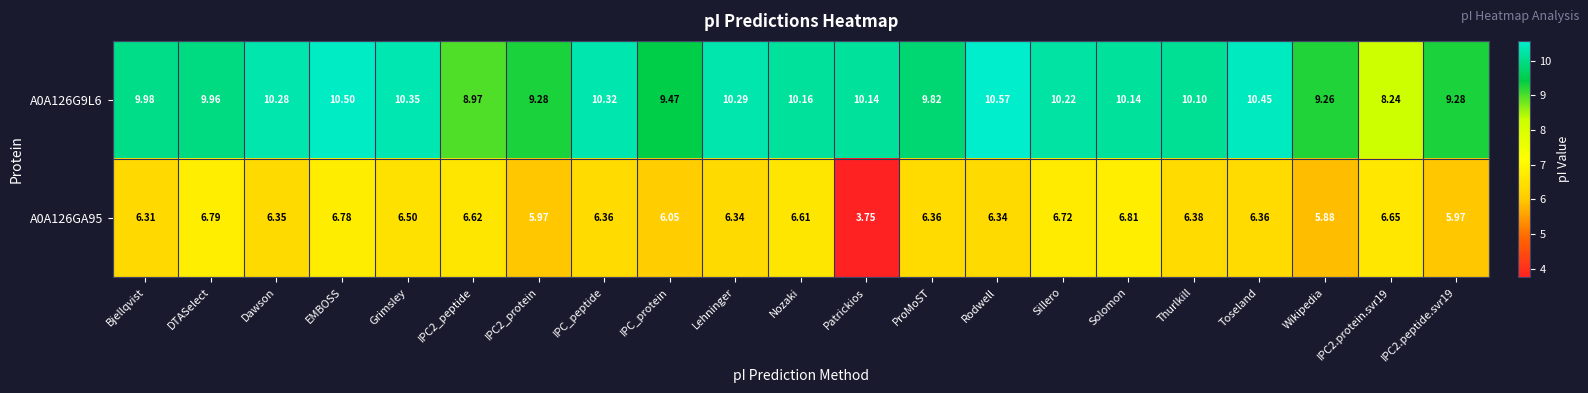

Which category has the lowest value across all series?

Patrickios